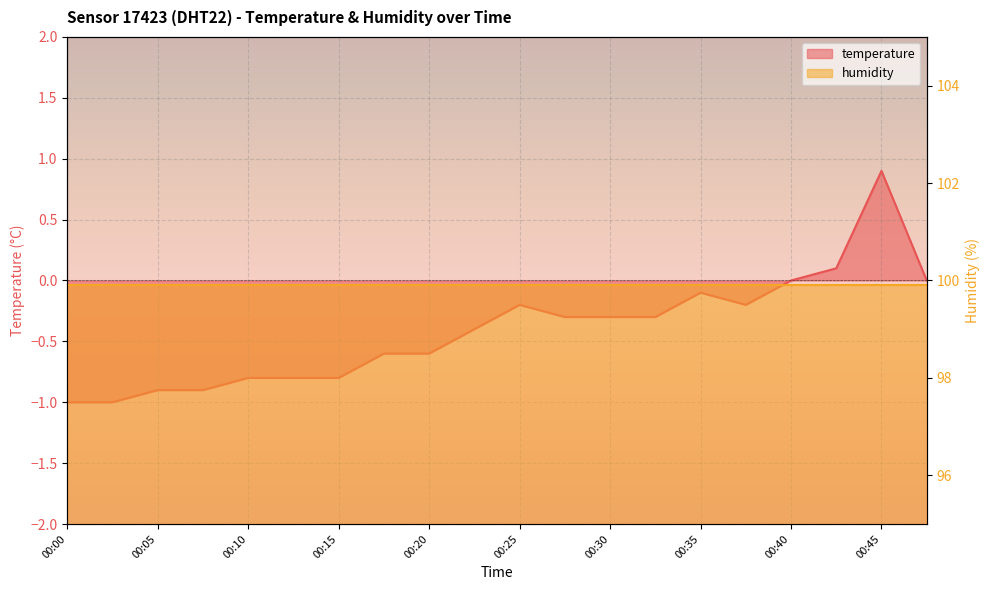

What is the sum of all values?

-8.2